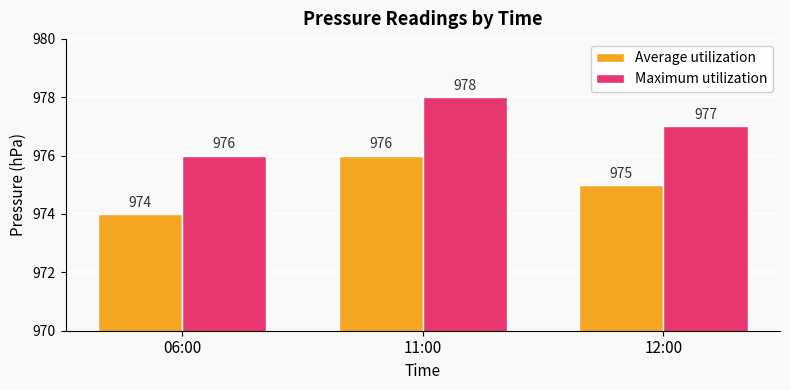

Where does the Average utilization series first go above 975?

11:00